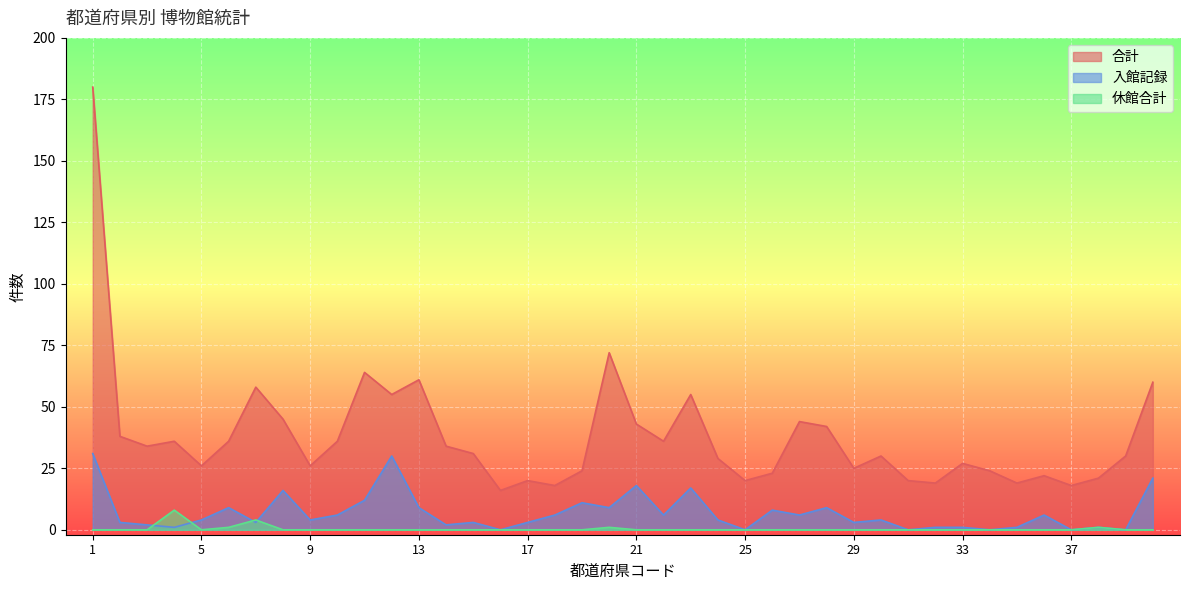

What is the approximate value of 合計 at 22?

36